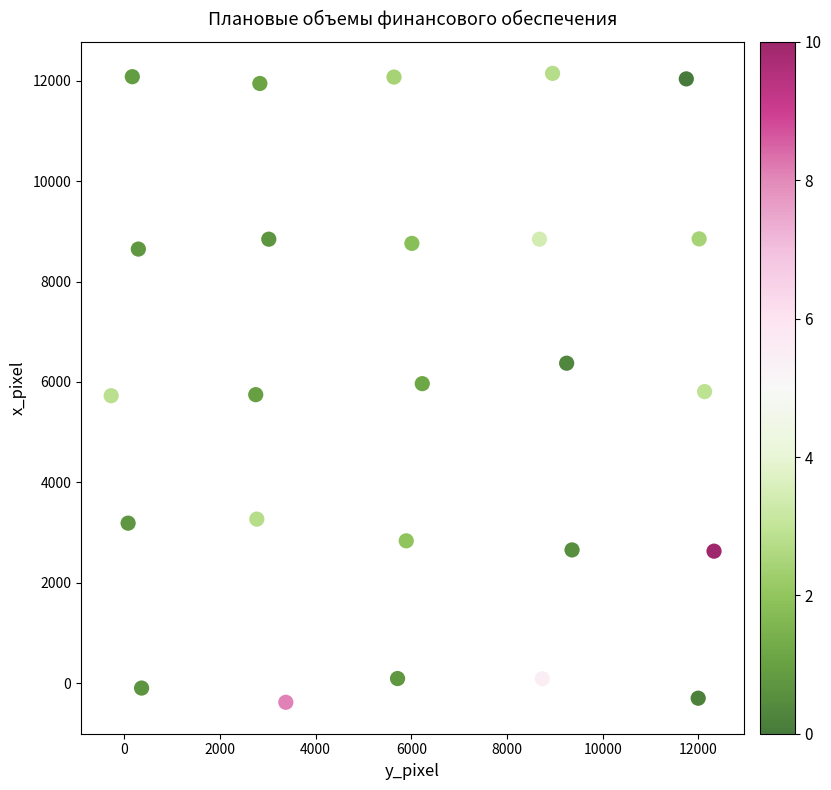

What is the range of X values (max minus min)?

12602.7